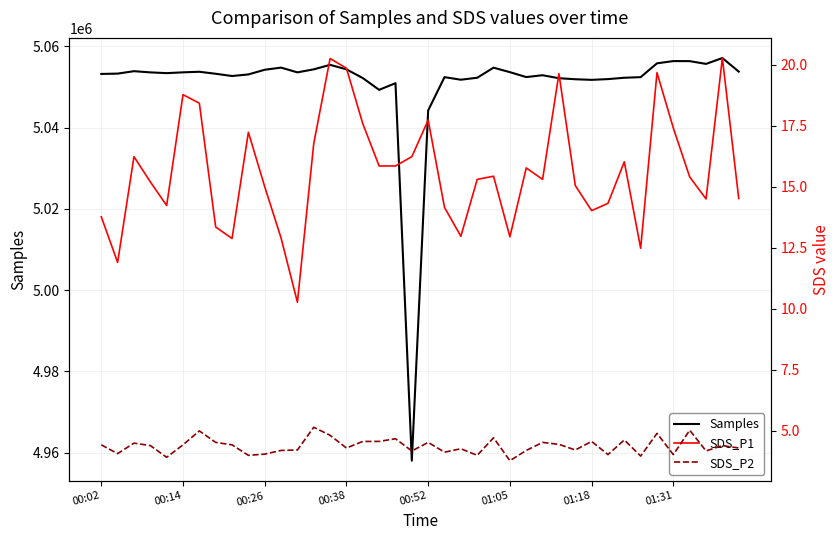

How many distinct data groups are displayed?

3